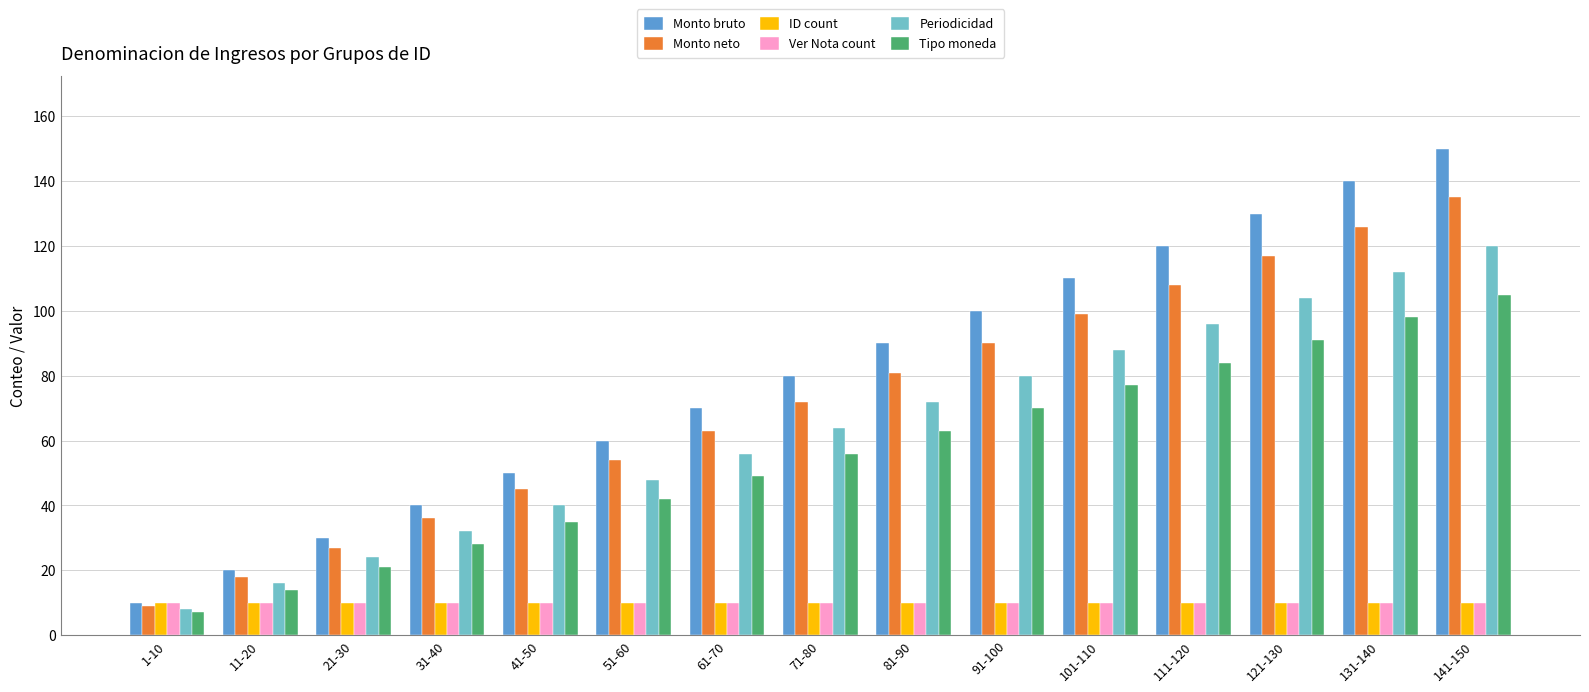

Reading right to left, what are all the values shown in this chart?

Monto bruto: 141-150=150	131-140=140	121-130=130	111-120=120	101-110=110	91-100=100	81-90=90	71-80=80	61-70=70	51-60=60	41-50=50	31-40=40	21-30=30	11-20=20	1-10=10
Monto neto: 141-150=135	131-140=126	121-130=117	111-120=108	101-110=99	91-100=90	81-90=81	71-80=72	61-70=63	51-60=54	41-50=45	31-40=36	21-30=27	11-20=18	1-10=9
ID count: 141-150=10	131-140=10	121-130=10	111-120=10	101-110=10	91-100=10	81-90=10	71-80=10	61-70=10	51-60=10	41-50=10	31-40=10	21-30=10	11-20=10	1-10=10
Ver Nota count: 141-150=10	131-140=10	121-130=10	111-120=10	101-110=10	91-100=10	81-90=10	71-80=10	61-70=10	51-60=10	41-50=10	31-40=10	21-30=10	11-20=10	1-10=10
Periodicidad: 141-150=120	131-140=112	121-130=104	111-120=96	101-110=88	91-100=80	81-90=72	71-80=64	61-70=56	51-60=48	41-50=40	31-40=32	21-30=24	11-20=16	1-10=8
Tipo moneda: 141-150=105	131-140=98	121-130=91	111-120=84	101-110=77	91-100=70	81-90=63	71-80=56	61-70=49	51-60=42	41-50=35	31-40=28	21-30=21	11-20=14	1-10=7